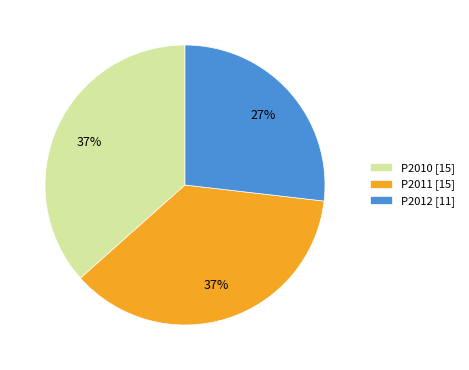

Does P2012 represent more than half of the total?

No